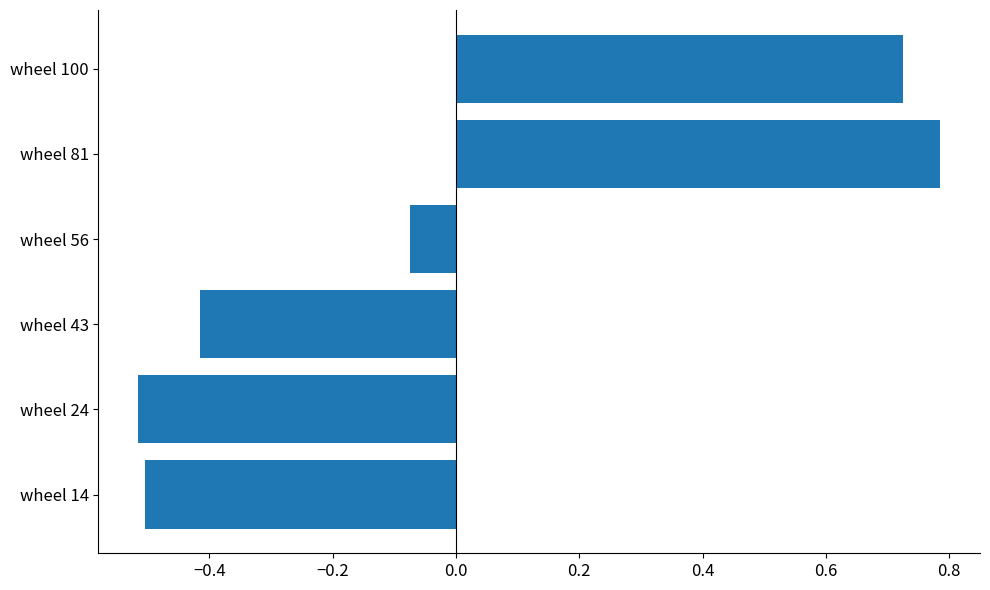

How many values are below zero?

4